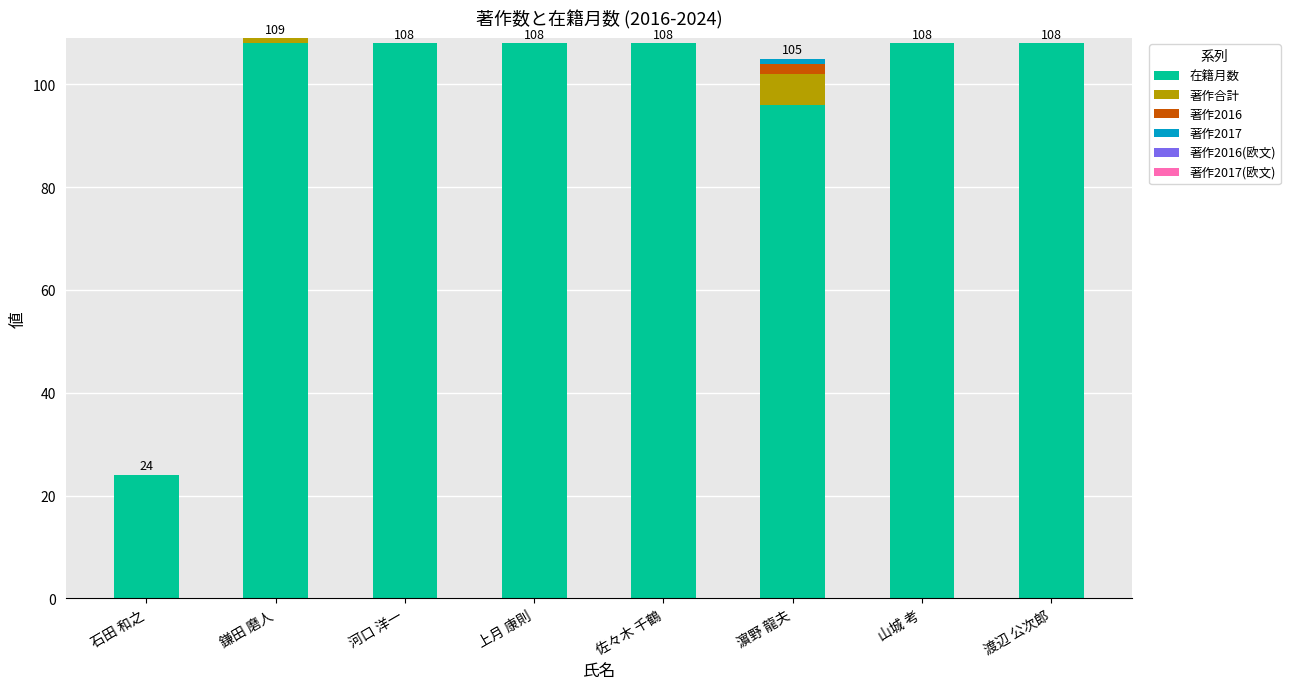

What is the total value across all series at 河口 洋一?

108